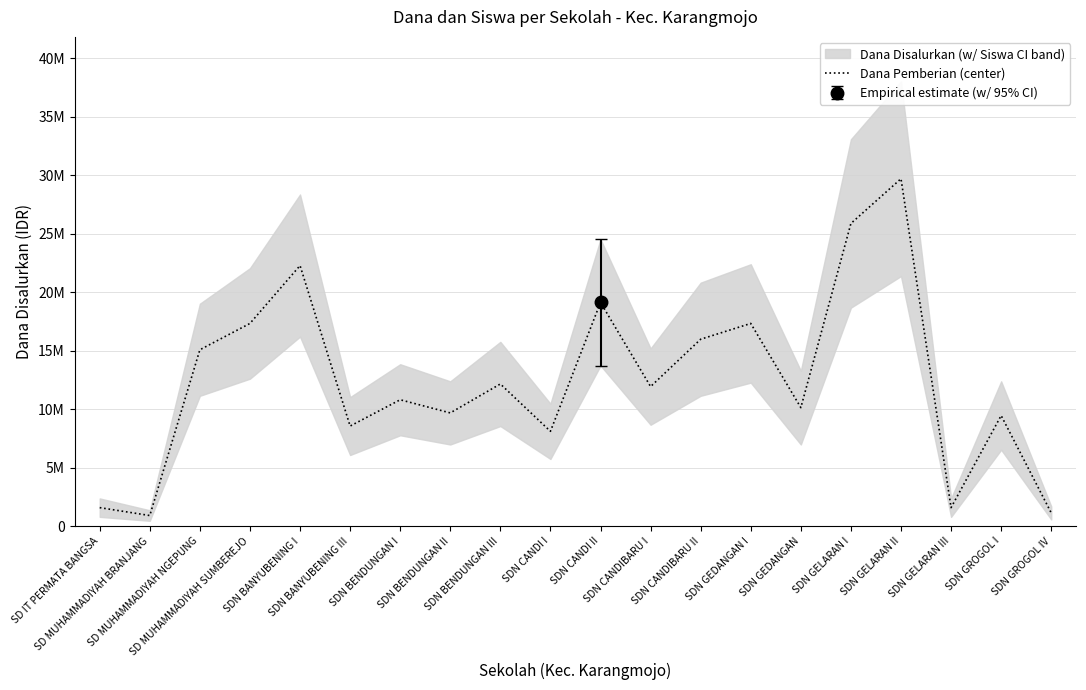

What is the ratio of the value at SDN GELARAN III to the value at SDN BENDUNGAN III?

0.1